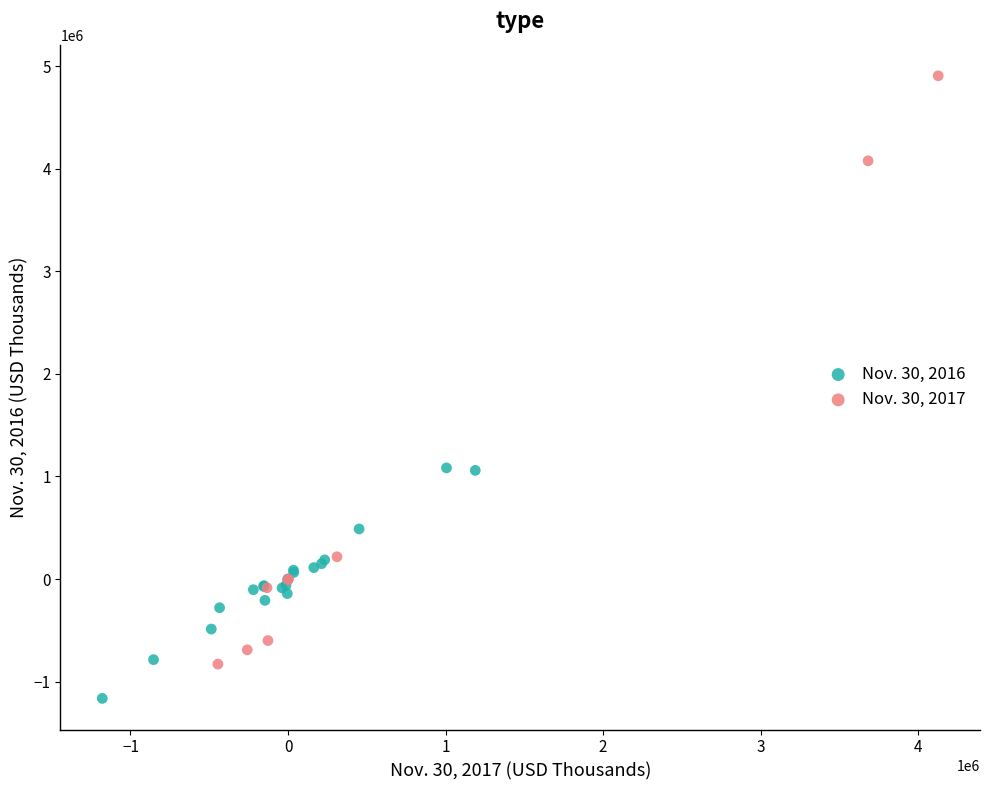

Which series reaches the minimum Y coordinate?

Nov. 30, 2016